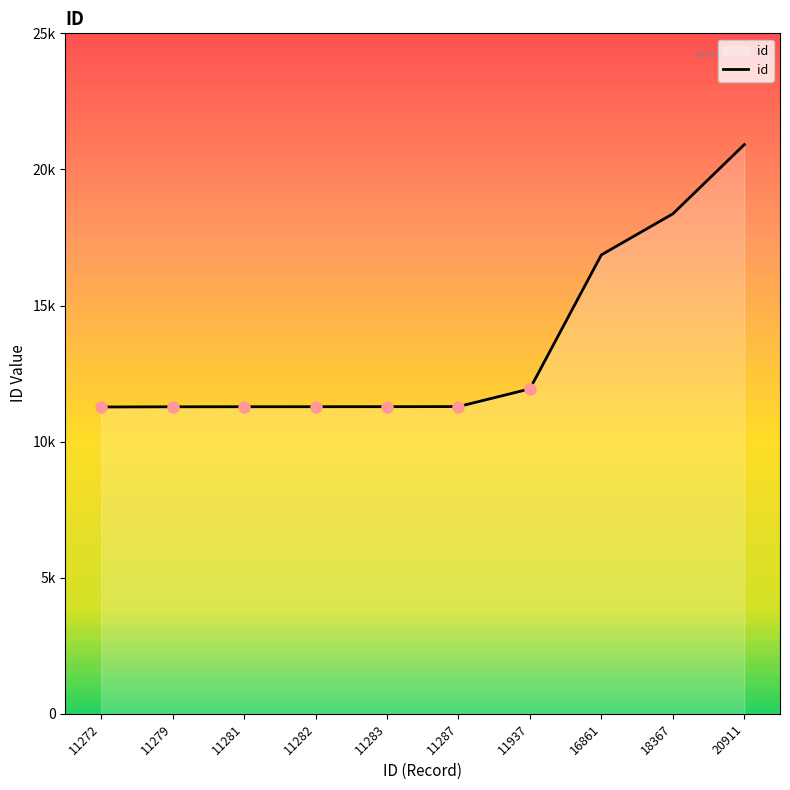

Is this an area chart (filled region under the line)?

Yes